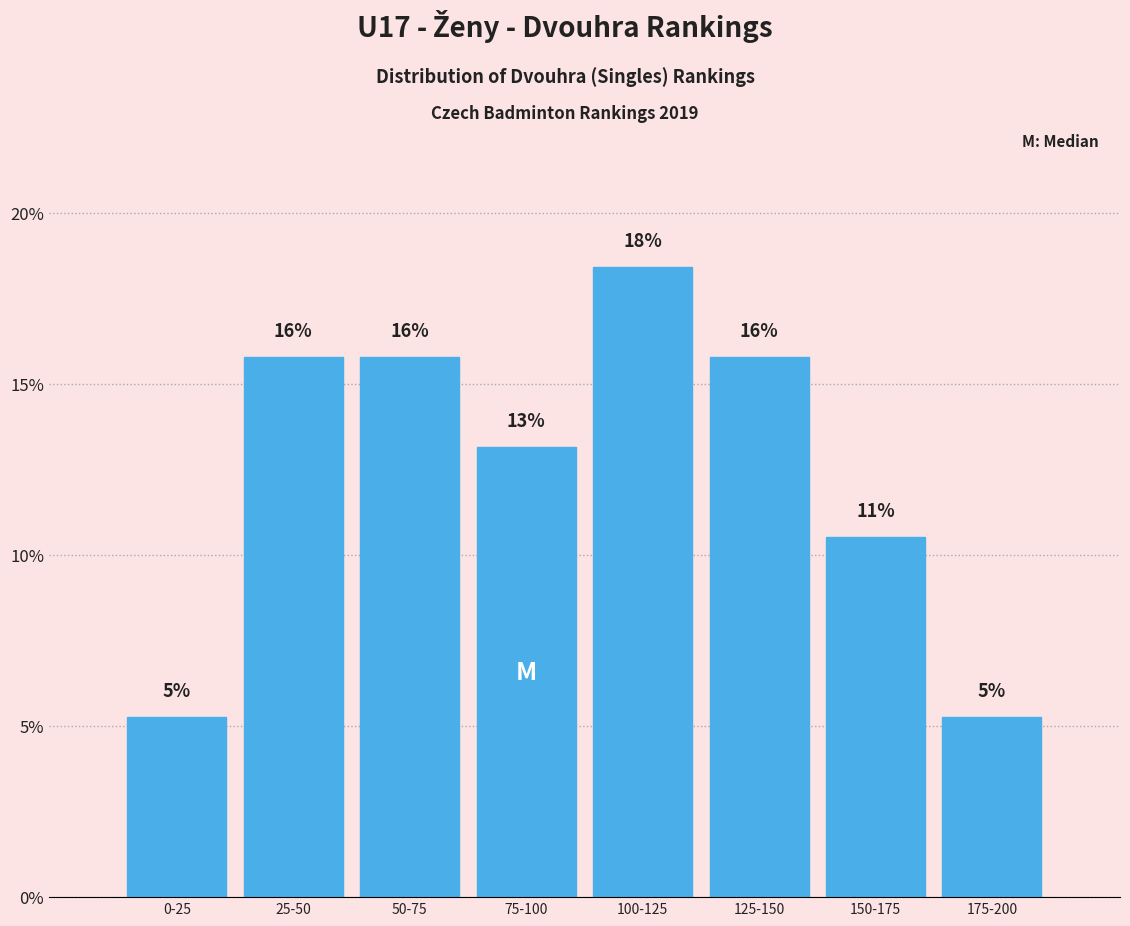

How many bars are there in total?

8